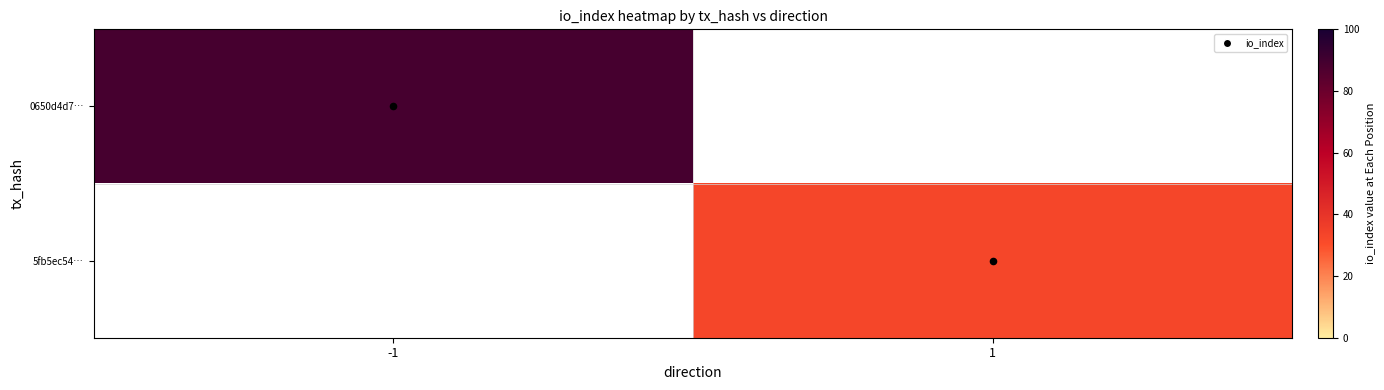

Count the number of categories in the chart.

2